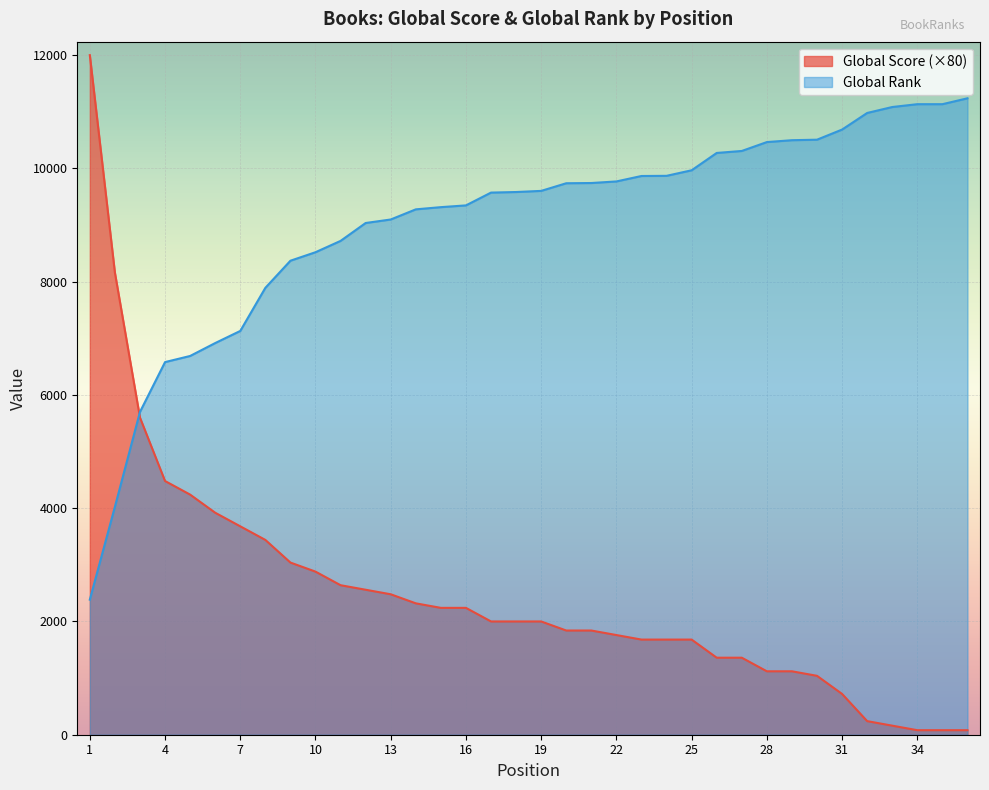

Rank the series by their maximum value, from lowest to highest.

Global Rank, Global Score (×80)